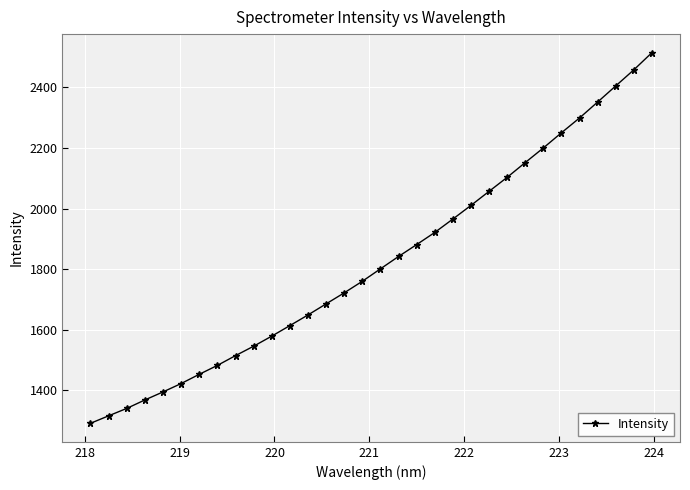

What is the value of the 31st point from the left?

2457.7